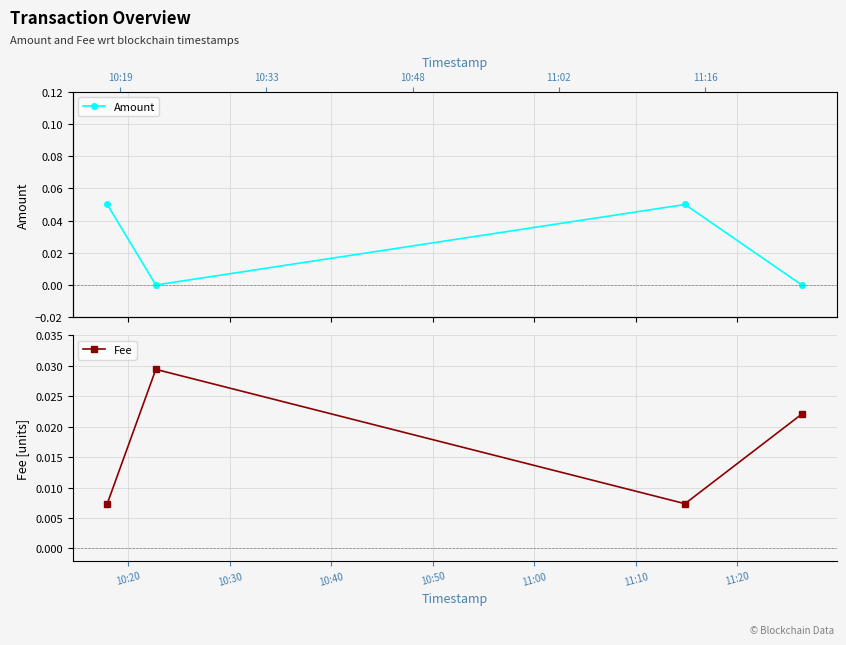

Reading left to right, what are all the values shown in this chart?

Amount: 0.1	0.0	0.1	0.0
Fee: 0.0	0.0	0.0	0.0